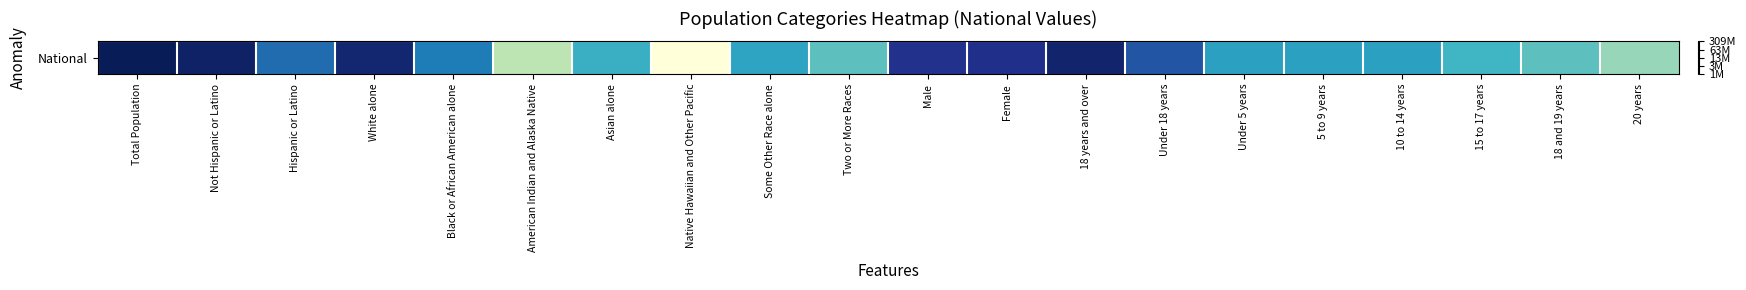

The value at 18 years and over is 1.8. True or false?

False